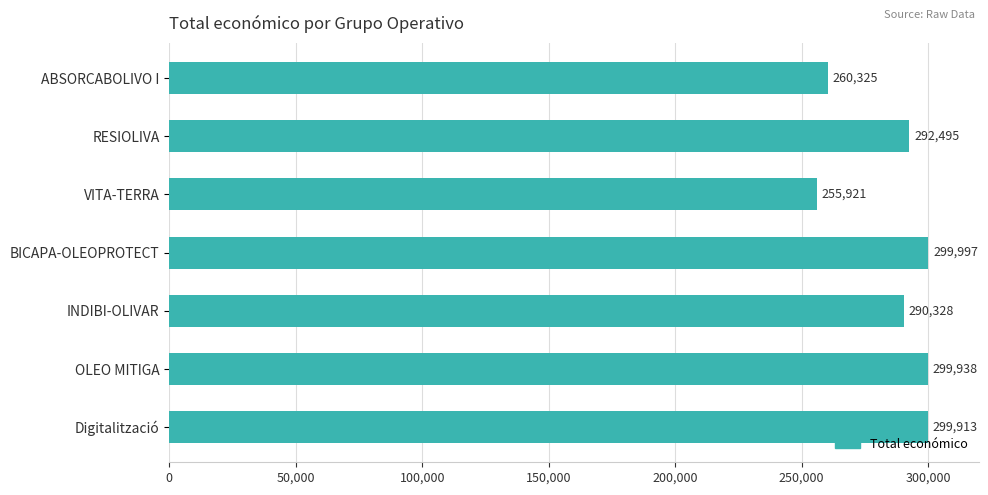

Are the bars grouped side by side (vs. stacked)?

No